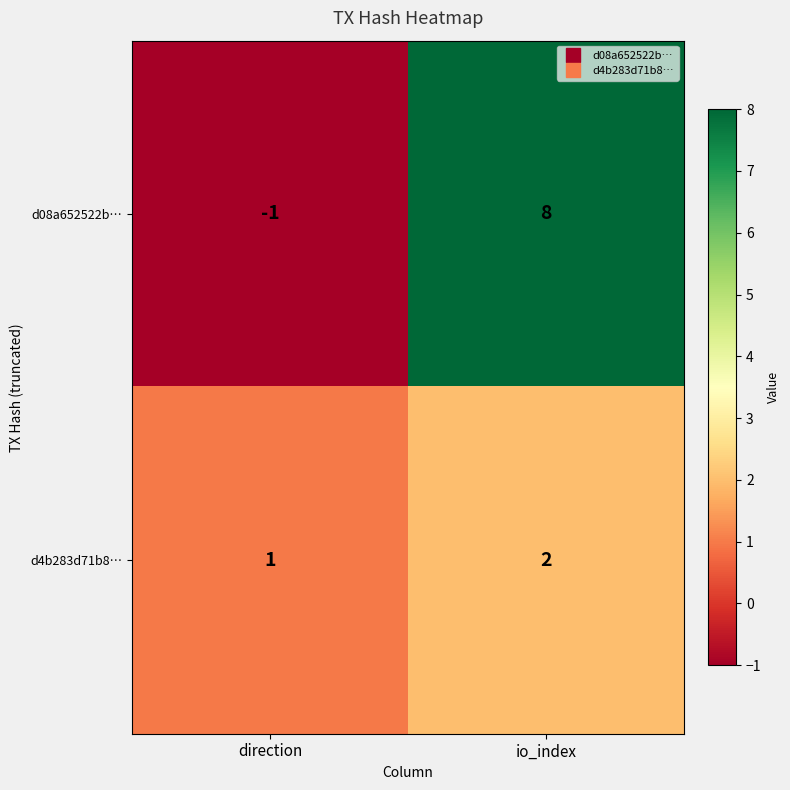

Count the number of data series in this chart.

2